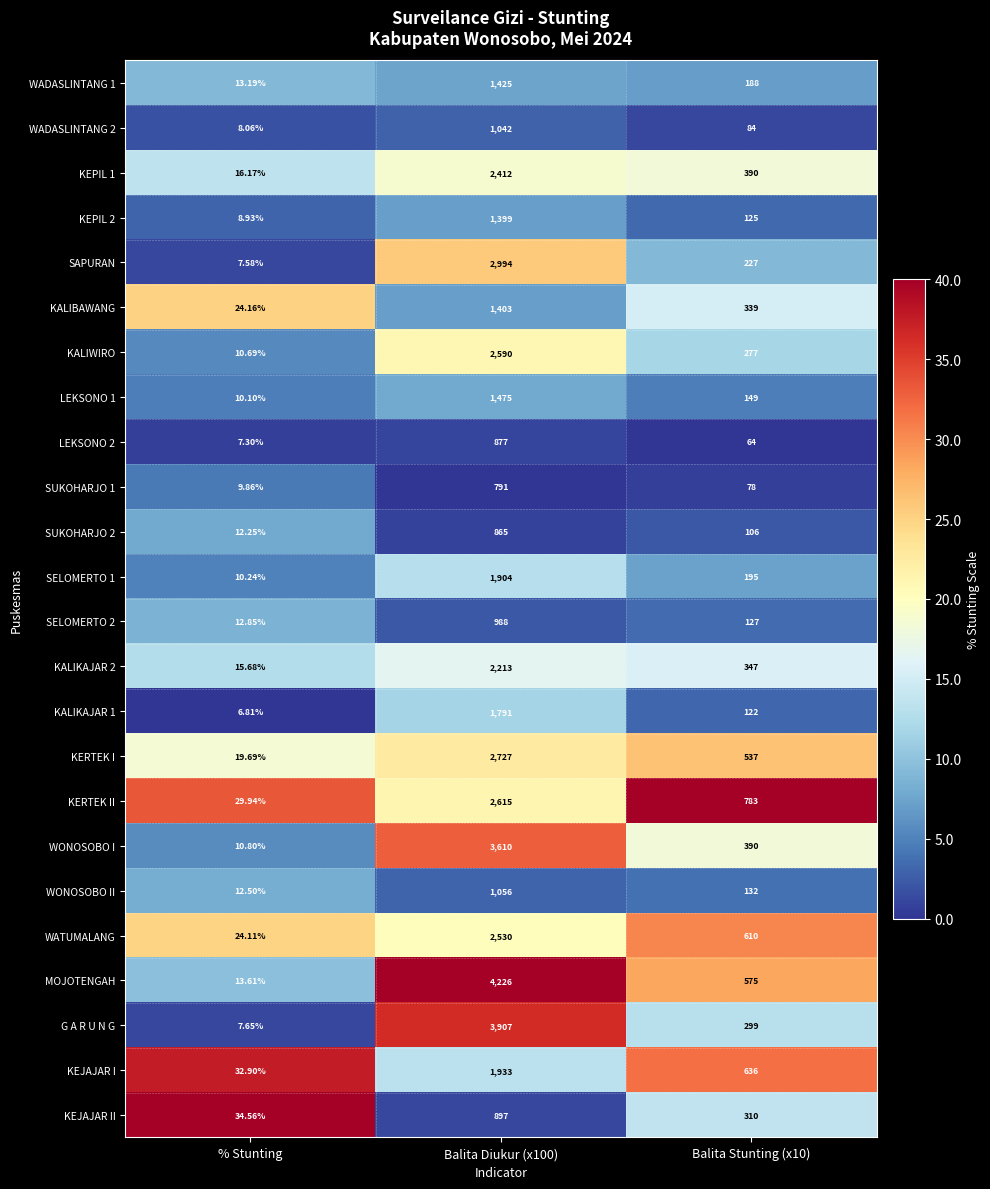

Is the value of KEJAJAR I at Balita Stunting (x10) greater than the value of KEPIL 1 at Balita Stunting (x10)?

Yes